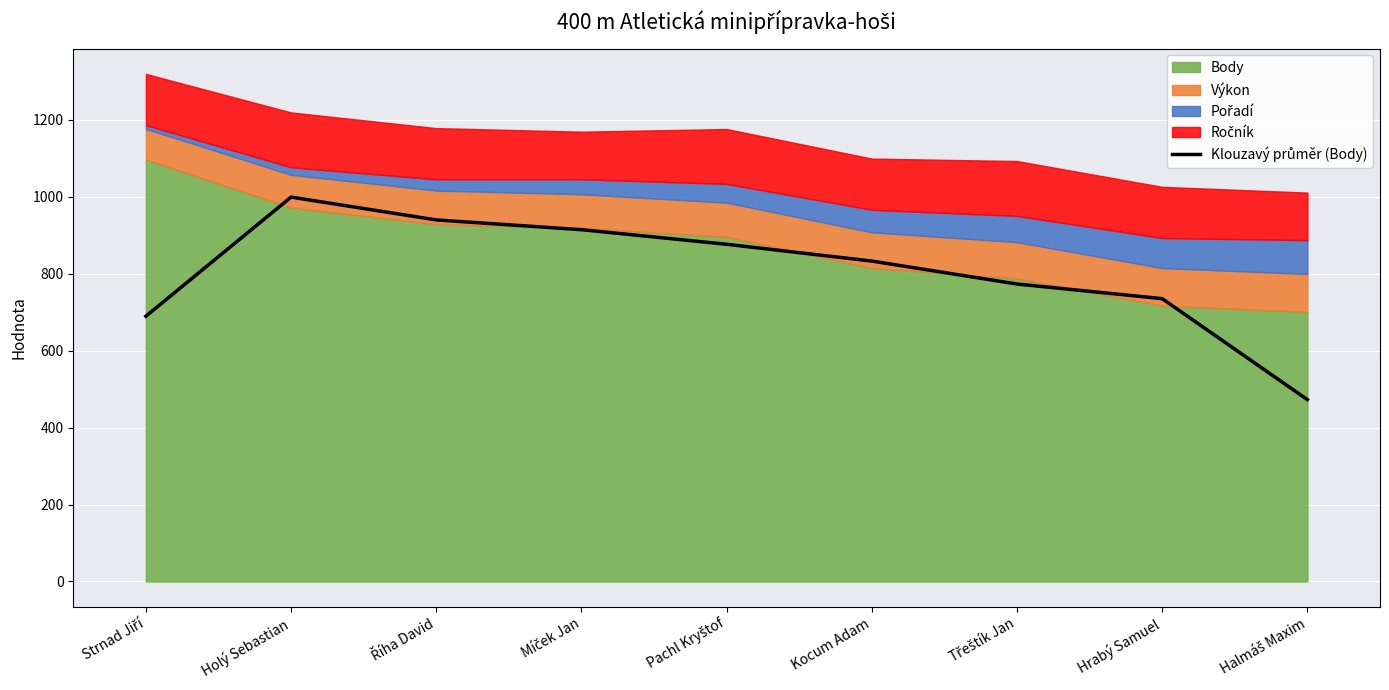

What is the label of the 1st point from the right?

Halmáš Maxim